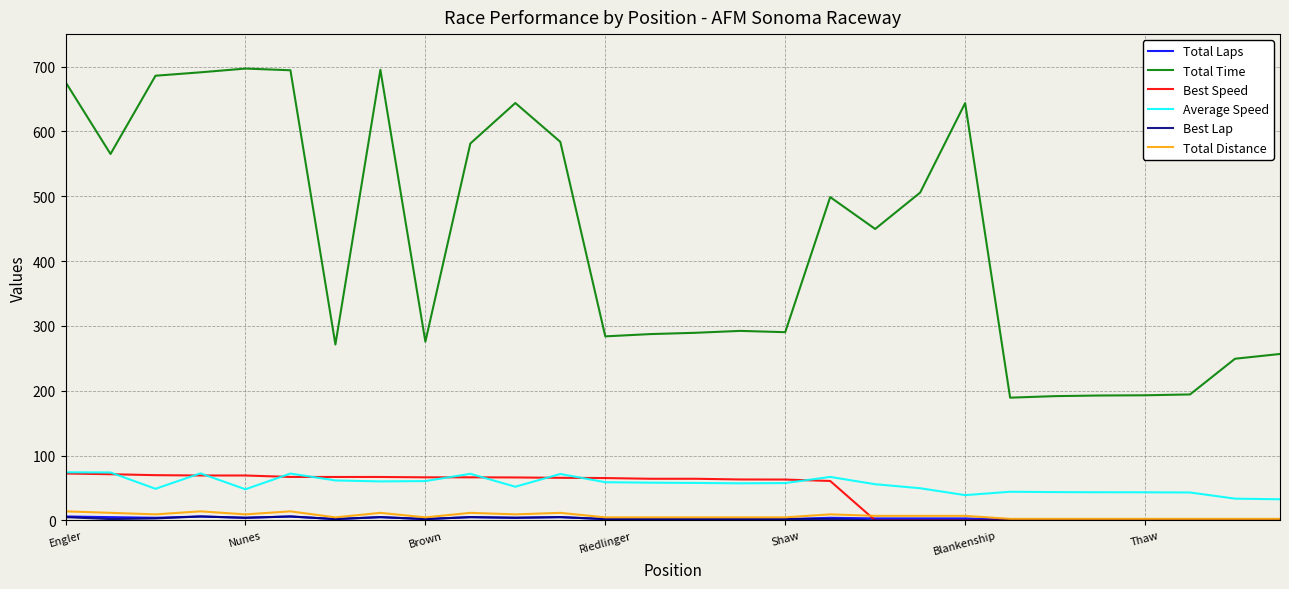

True or false: Total Time and Average Speed cross at least once.

False